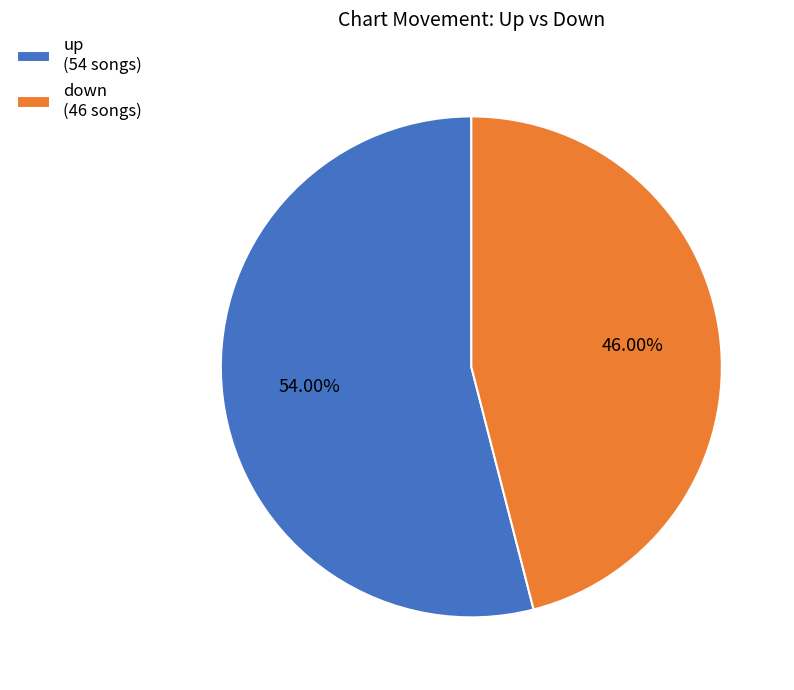

Is it true that up is 54% of the pie?

True